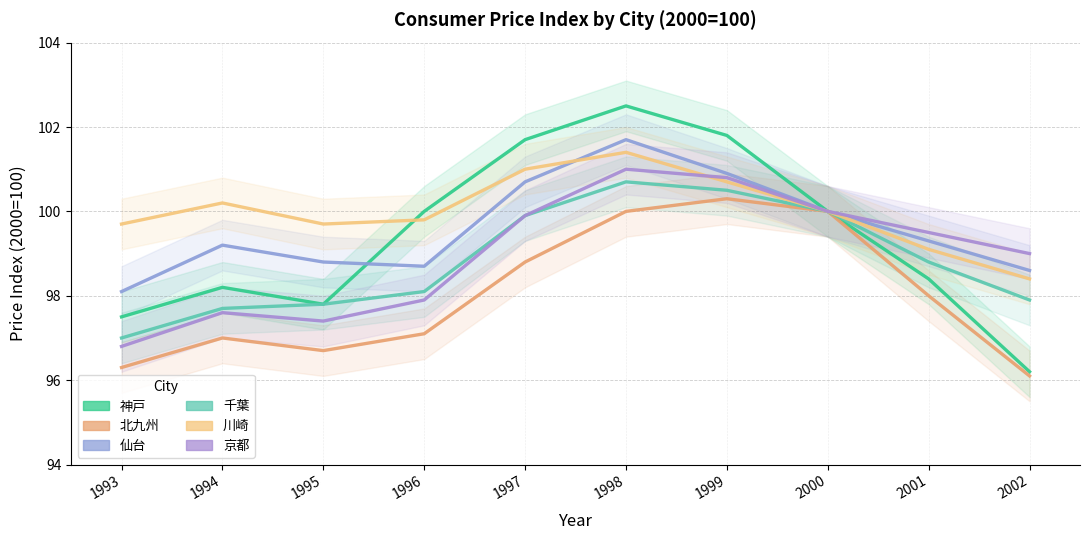

Which series has the largest total across all categories?

川崎